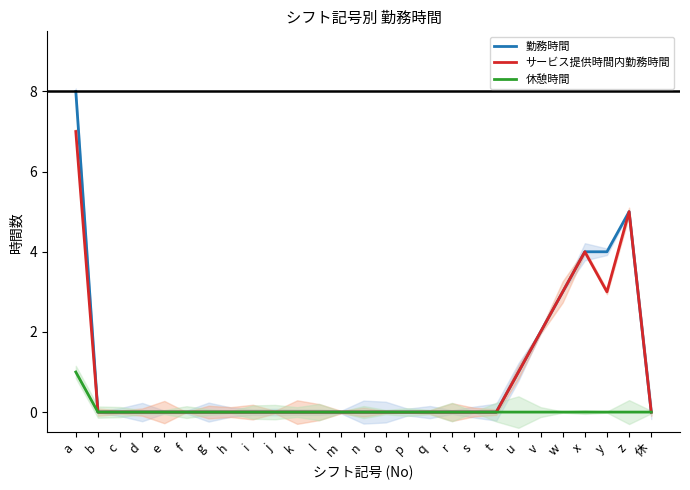

Which series changed the most between g and l?

勤務時間